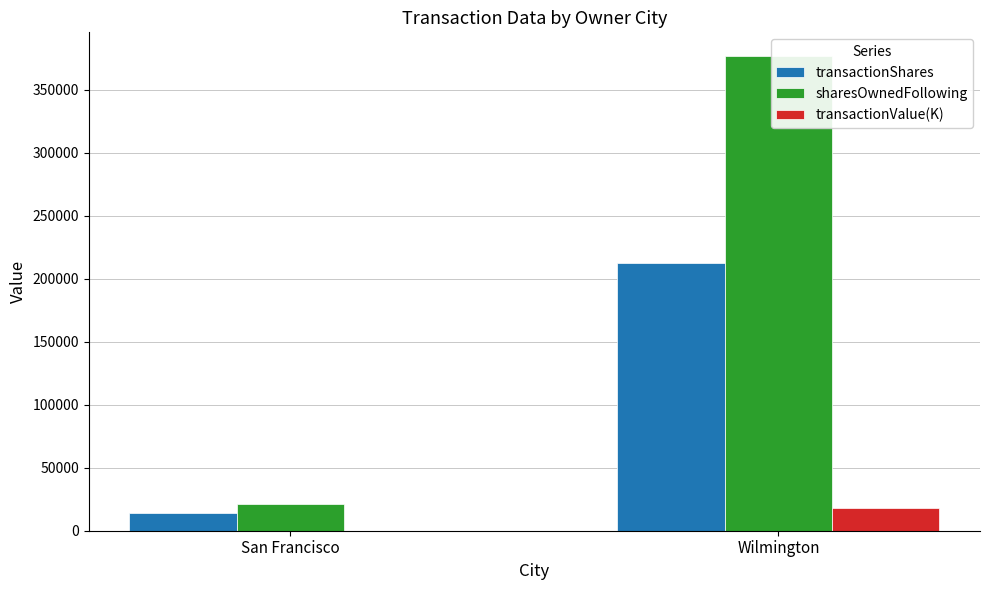

What are all the series names shown in the legend?

transactionShares, sharesOwnedFollowing, transactionValue(K)